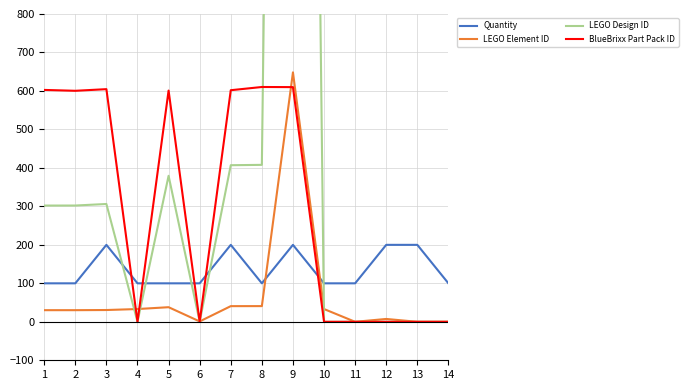

Which series has the largest range (max minus min)?

LEGO Design ID